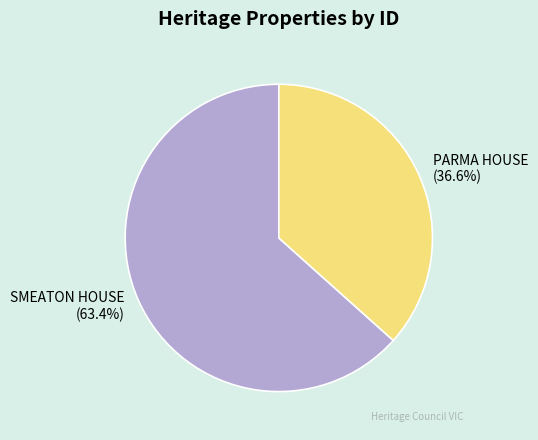

Which slice is the smallest?

PARMA HOUSE